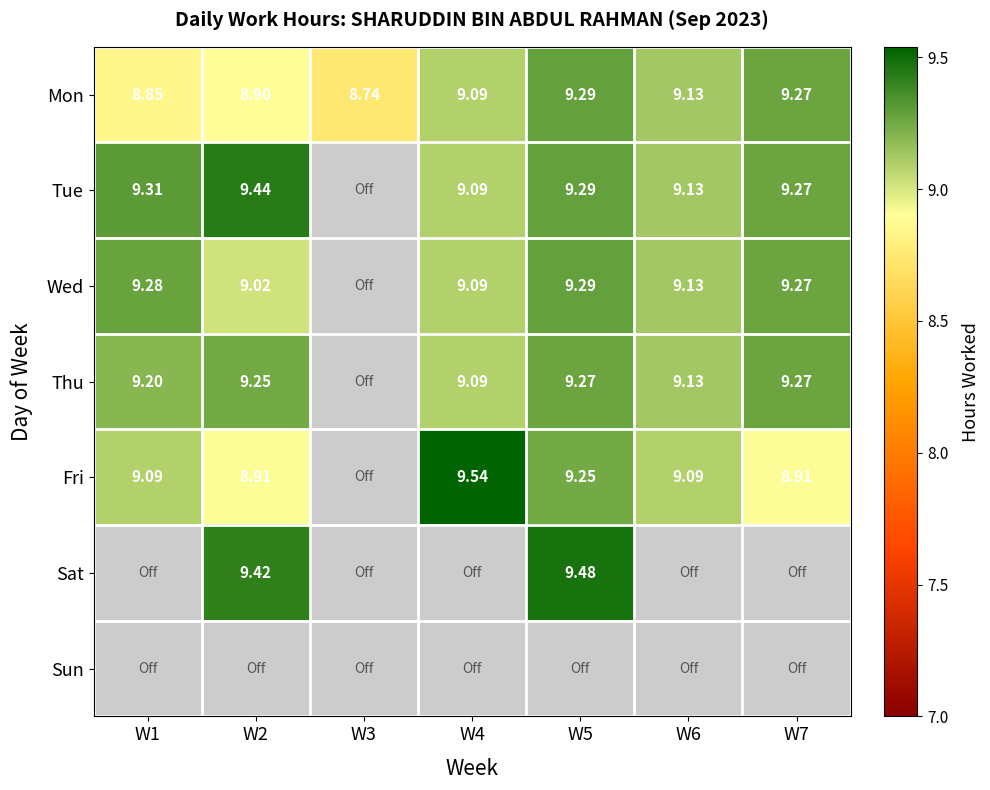

At how many categories does at least one series exceed 8?

7